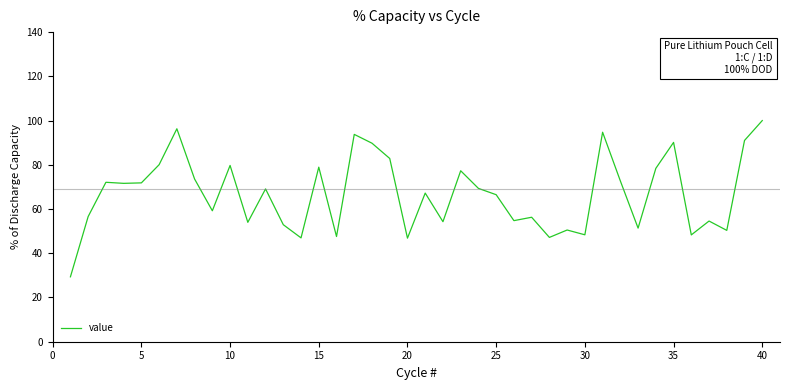

What is the difference between the second highest and minimum values?

66.9